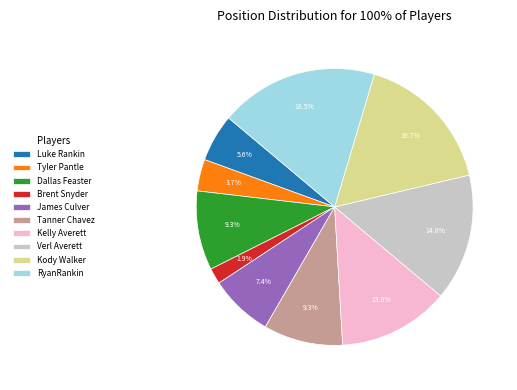

What is the smallest slice in the pie chart?

Brent Snyder